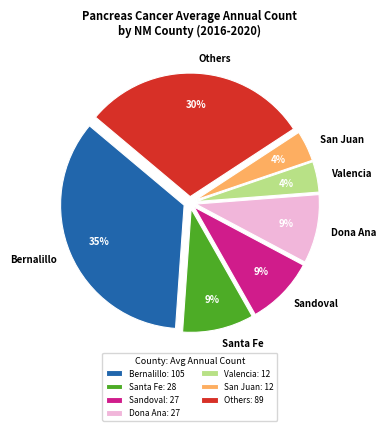

Which slice is the largest?

Bernalillo